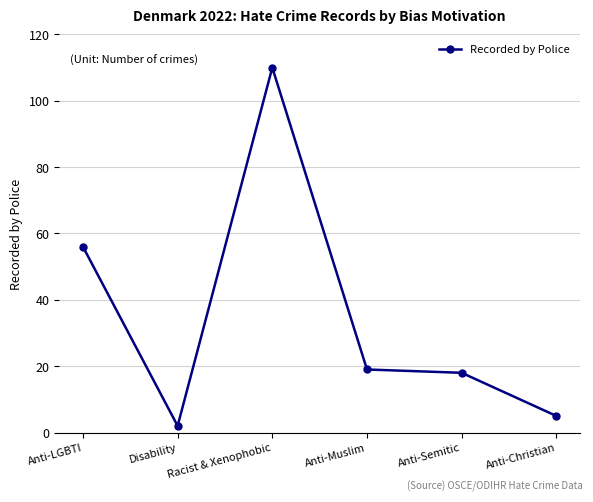

What is the label of the 4th point from the right?

Racist & Xenophobic